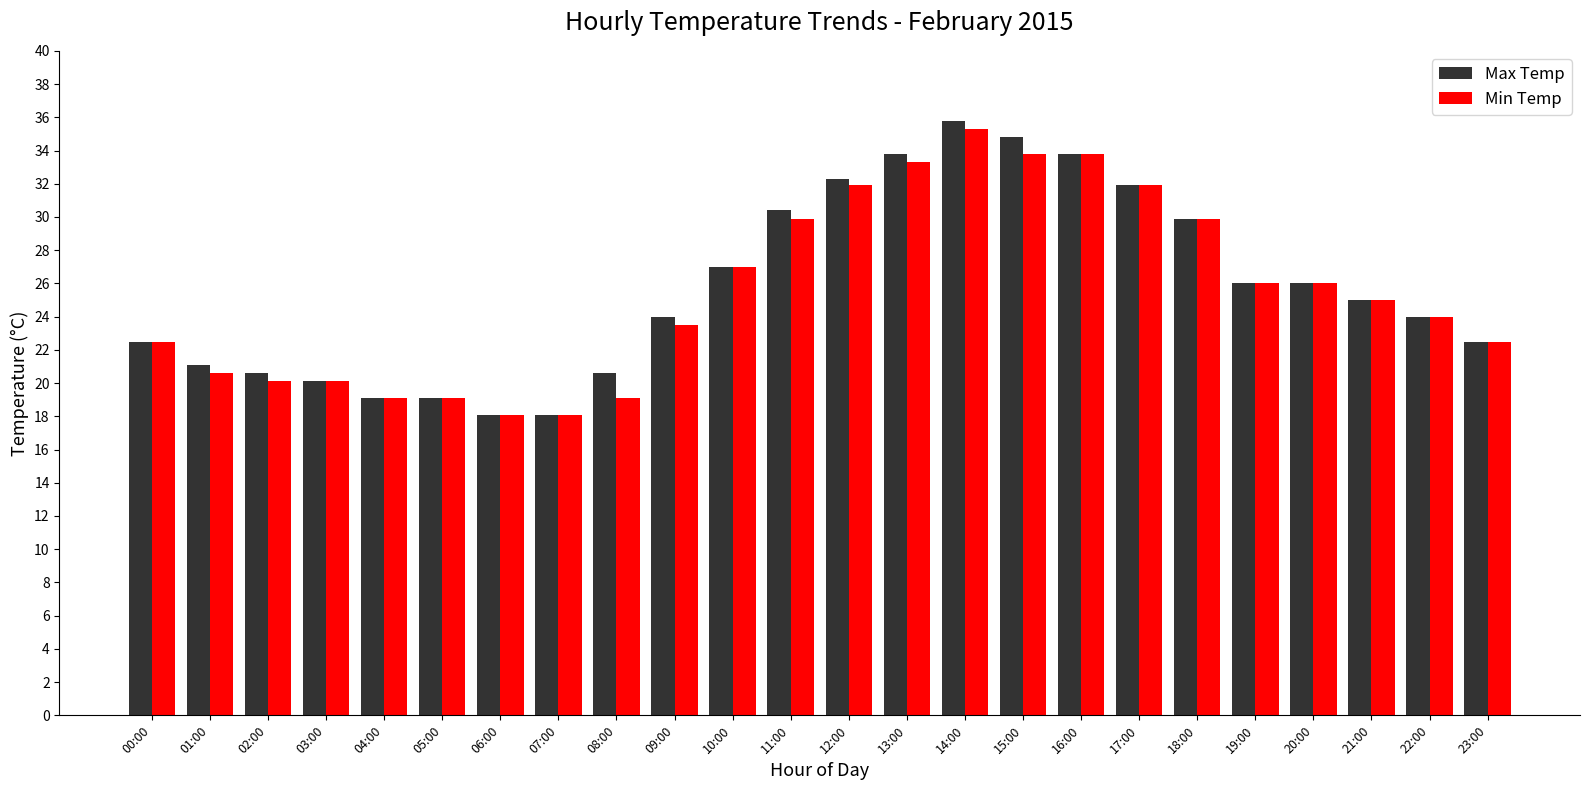

At which category is the sum across all series the highest?

14:00